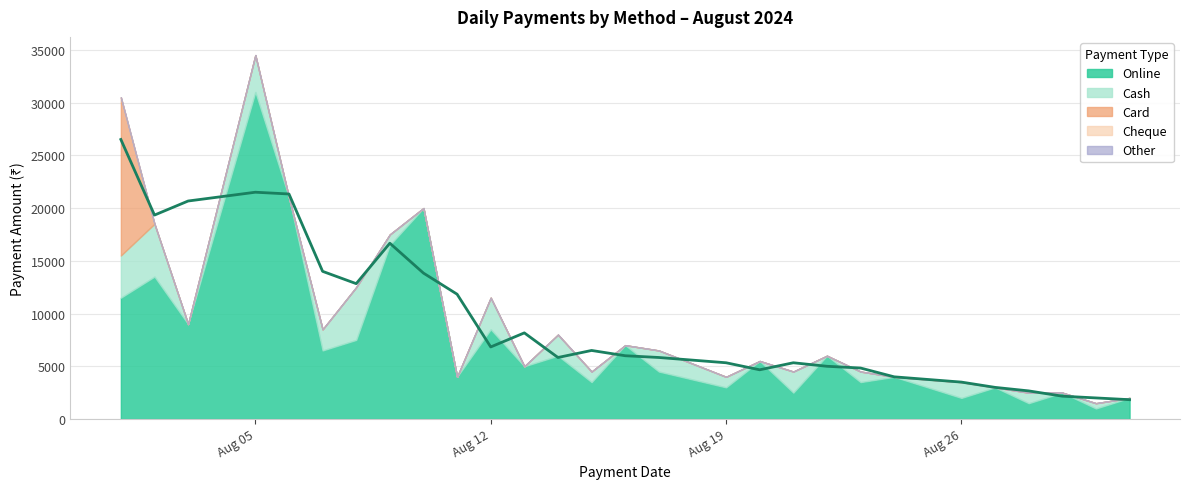

True or false: Online and Other cross at least once.

False